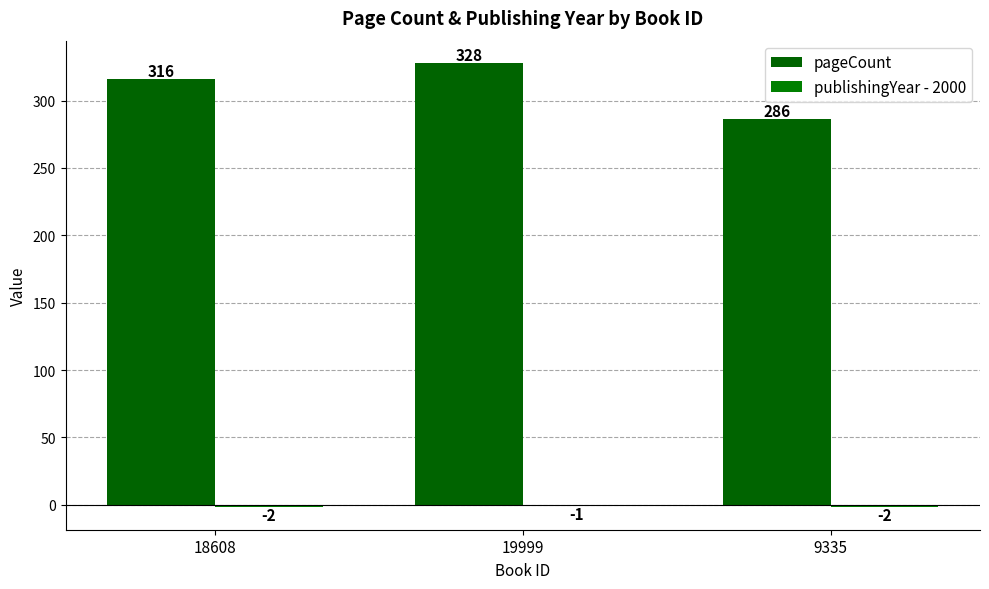

How many data points does each series have?

3